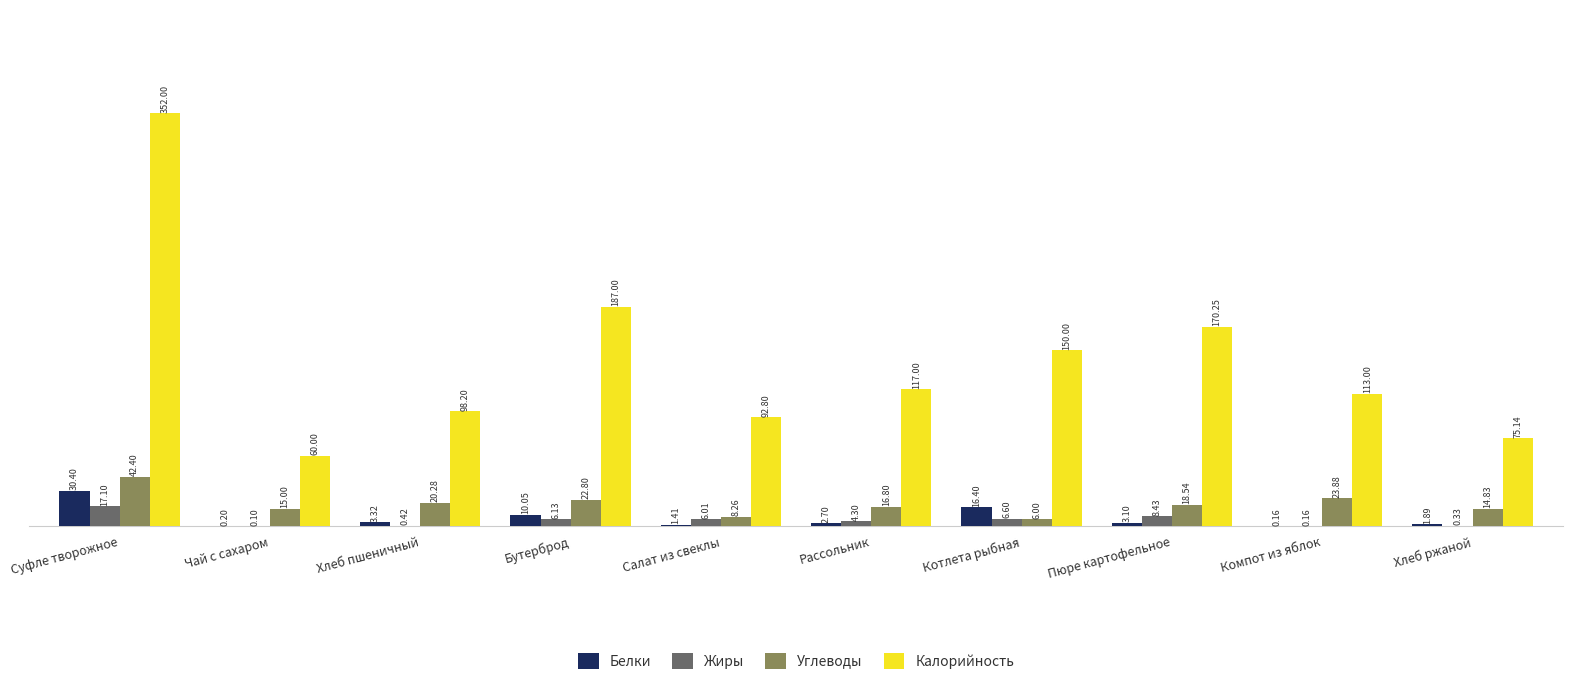

Which series has the largest total across all categories?

Калорийность